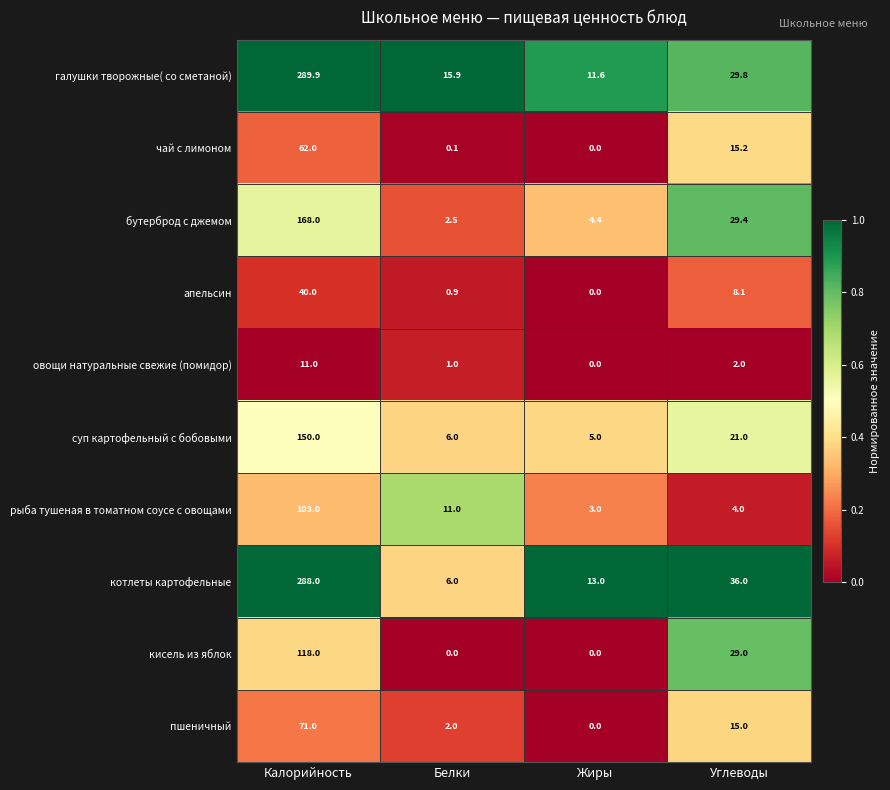

Is the value of чай с лимоном at Углеводы greater than the value of котлеты картофельные at Жиры?

Yes